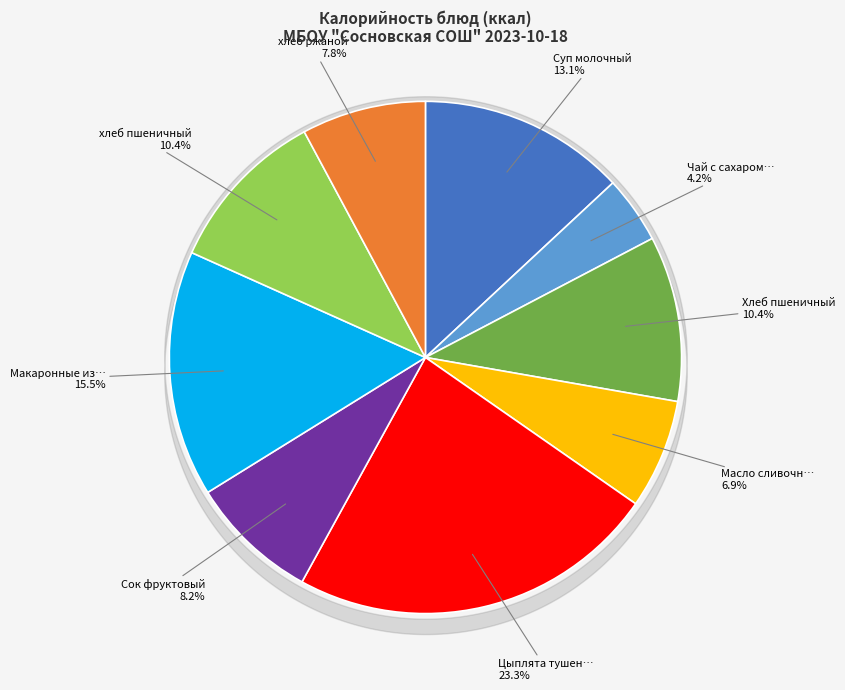

Does any single category account for the majority?

No